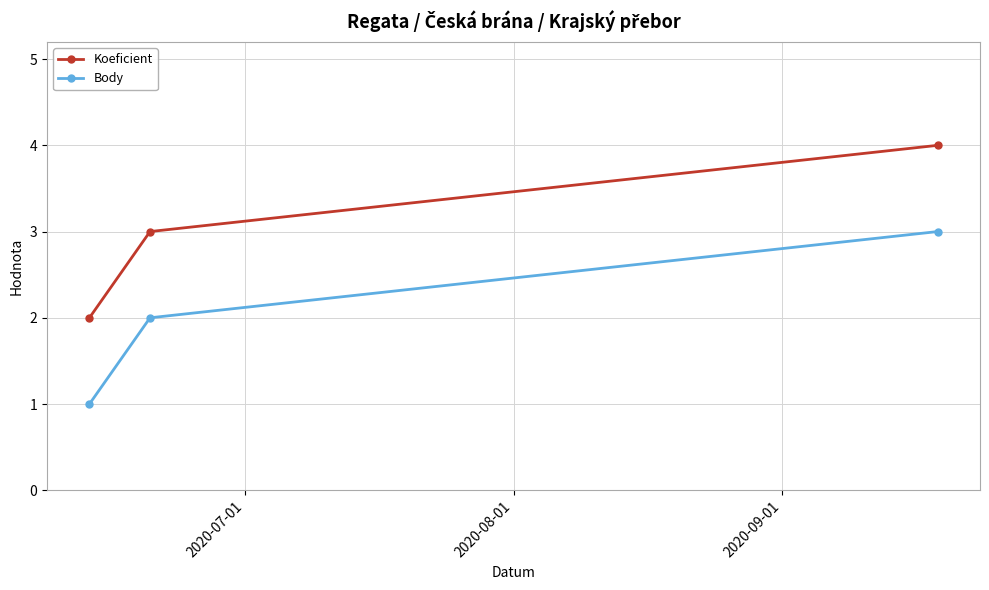

Which series has the largest total across all categories?

Koeficient